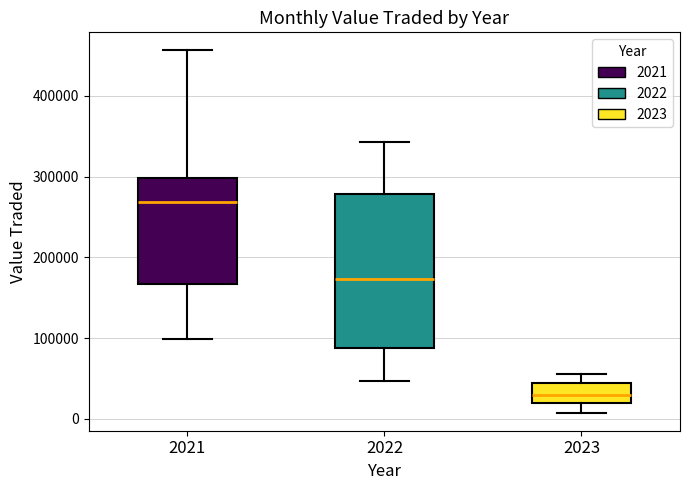

Reading left to right, transcribe this box plot: for each box, give where its median line is, the range the box spans, and where its two whiskers end, as read against the y-axis. The values are not printed on the chart, so give them approximately, as read against the axis.

2021: median 270000, box 170000 to 300000, whiskers 100000 to 460000
2022: median 170000, box 90000 to 280000, whiskers 50000 to 340000
2023: median 30000, box 20000 to 40000, whiskers 10000 to 60000